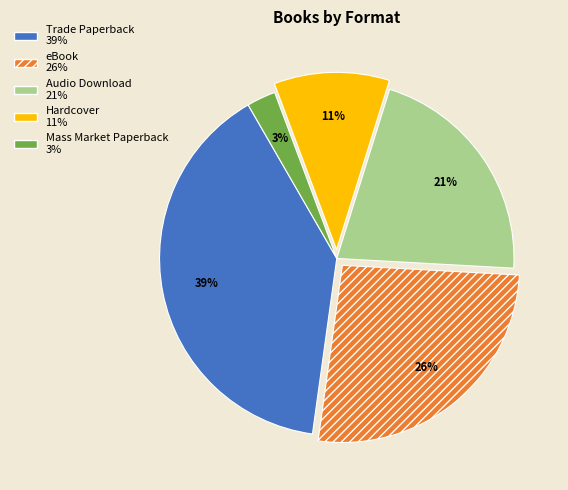

Is the sum of eBook and Audio Download greater than half?

No